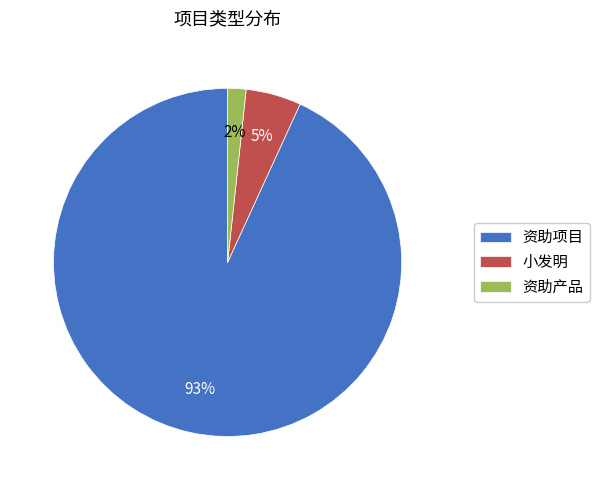

What is the largest slice in the pie chart?

资助项目